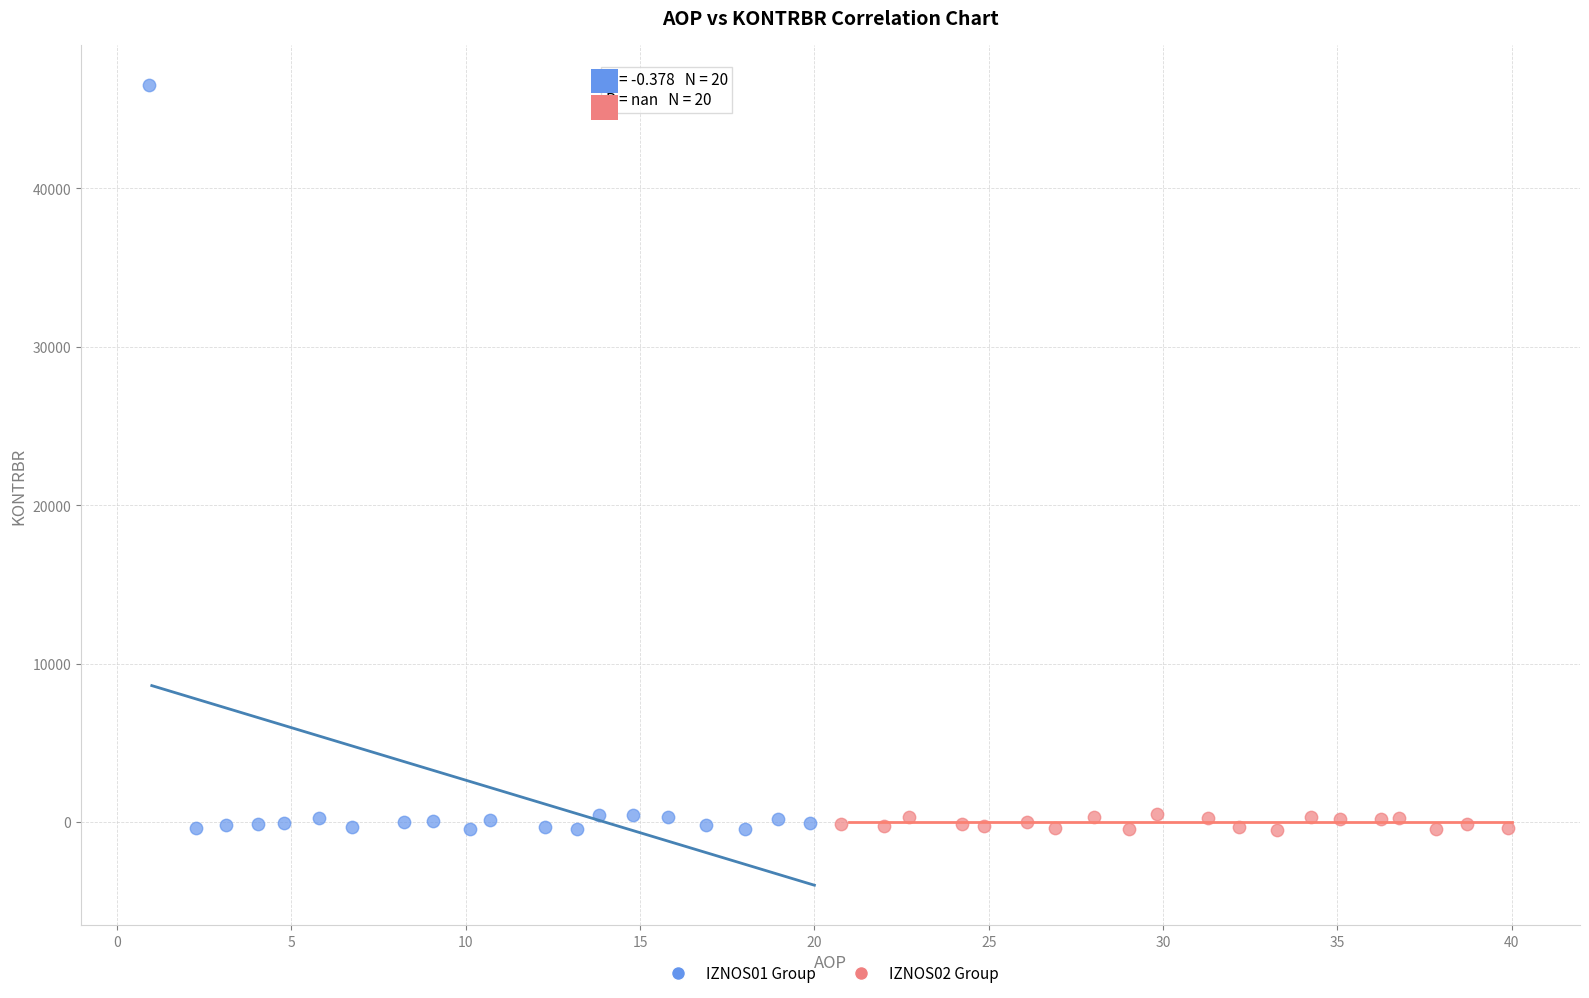

Which series reaches the maximum Y coordinate?

IZNOS01 Group